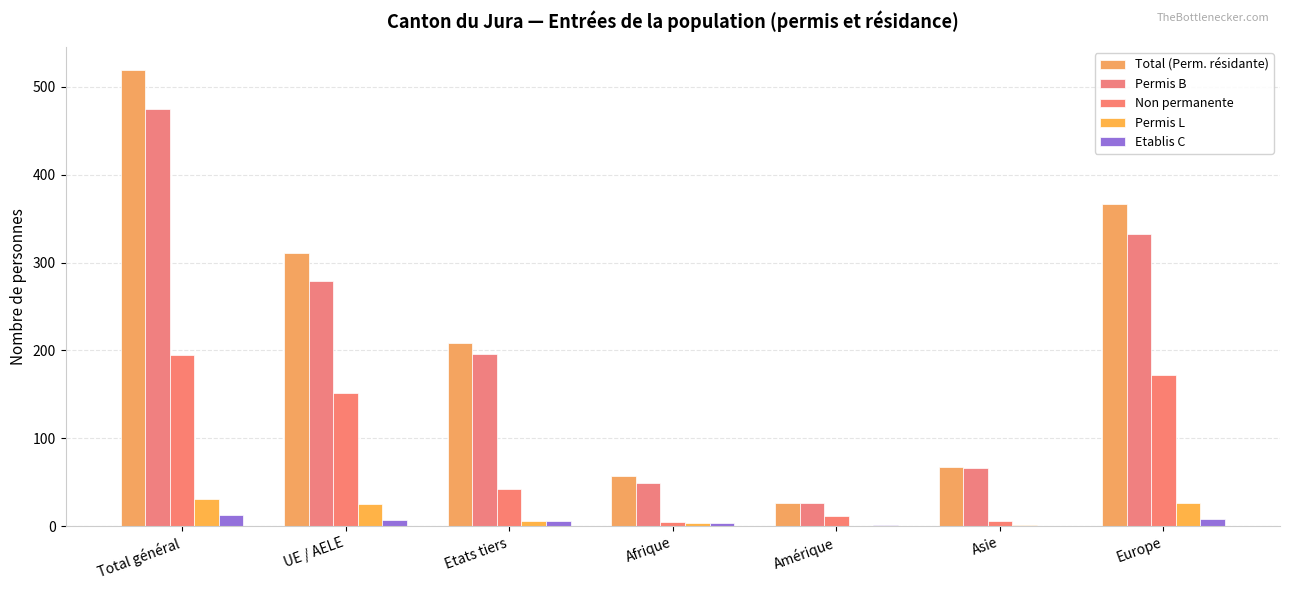

How many distinct data groups are displayed?

5